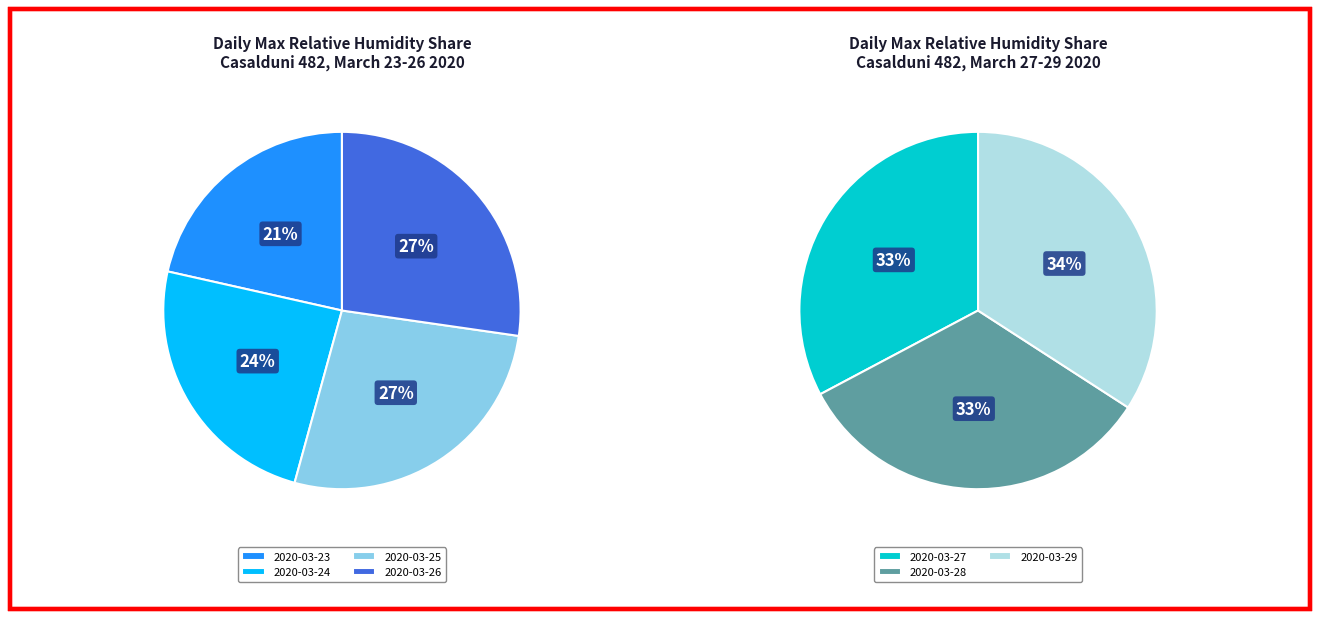

The 2020-03-28 slice represents 4% of the pie. True or false?

False